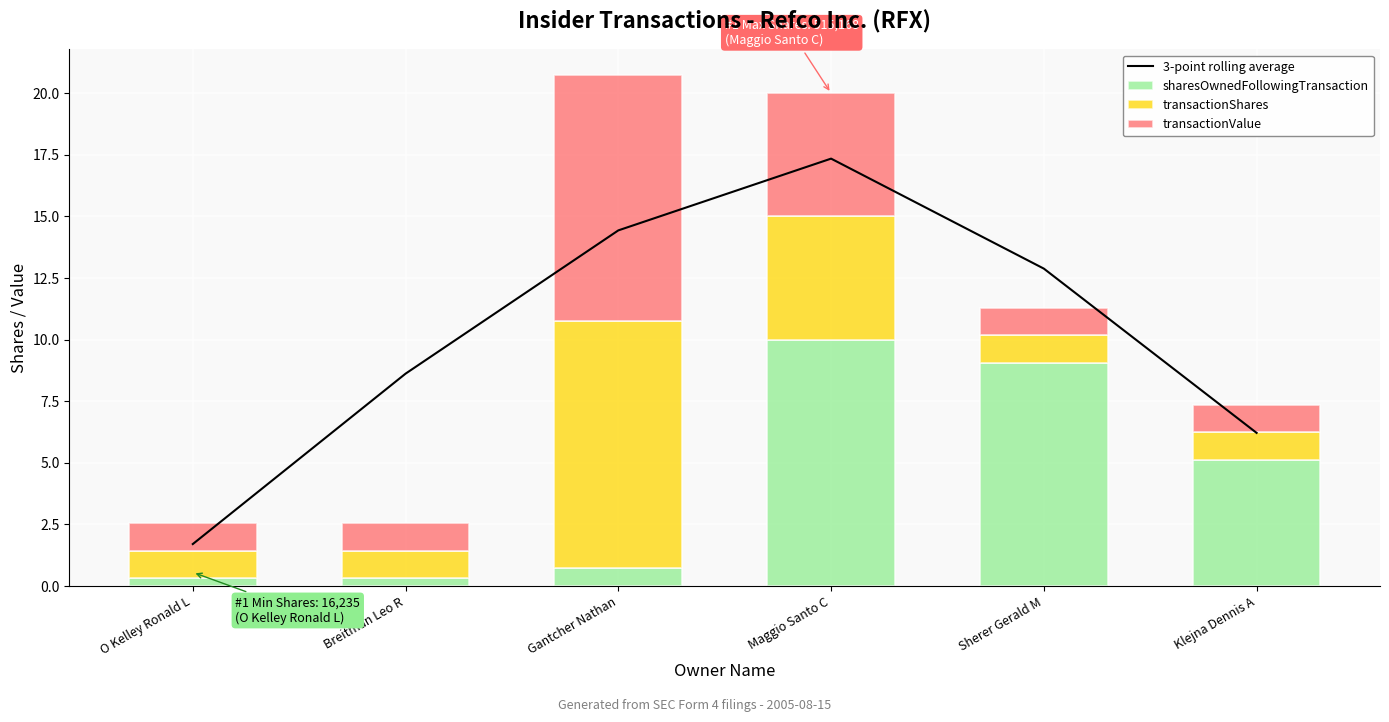

Between O Kelley Ronald L and Gantcher Nathan, which series saw the biggest shift?

3-point rolling average